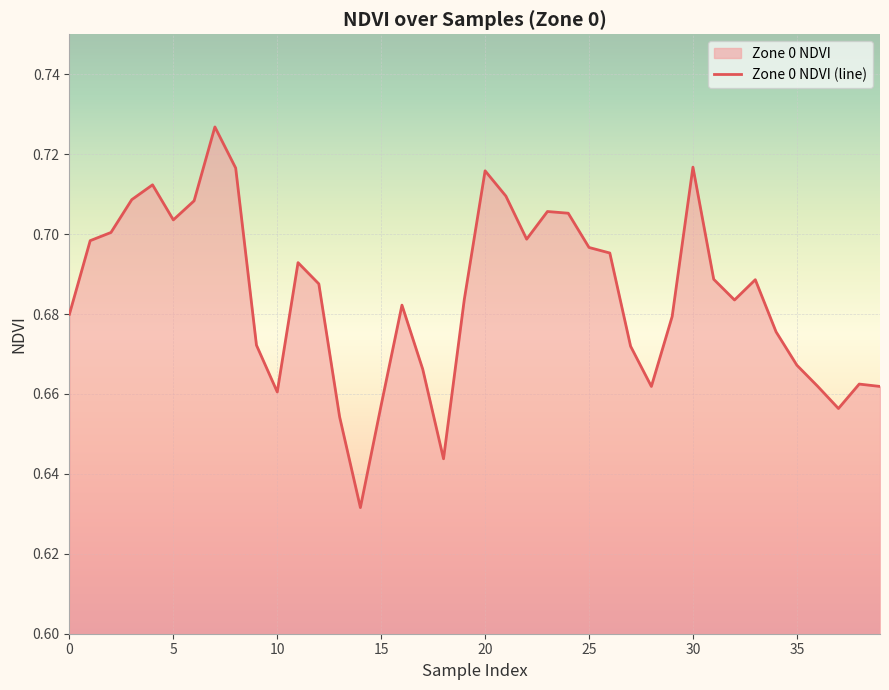

At which category does the chart reach its peak across all series?

7